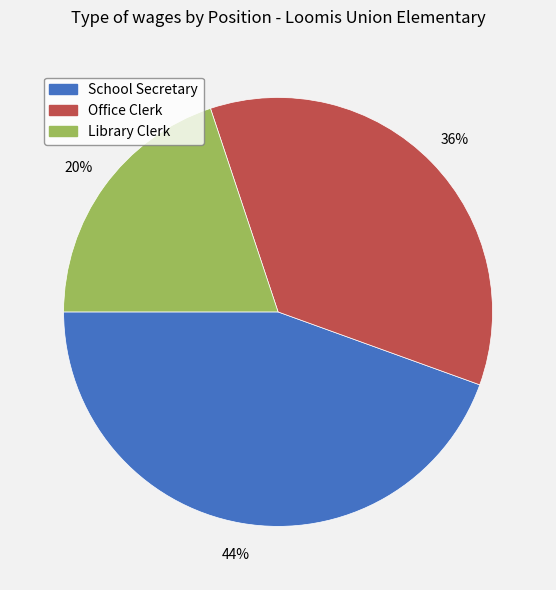

Which has a higher value, School Secretary or Office Clerk?

School Secretary